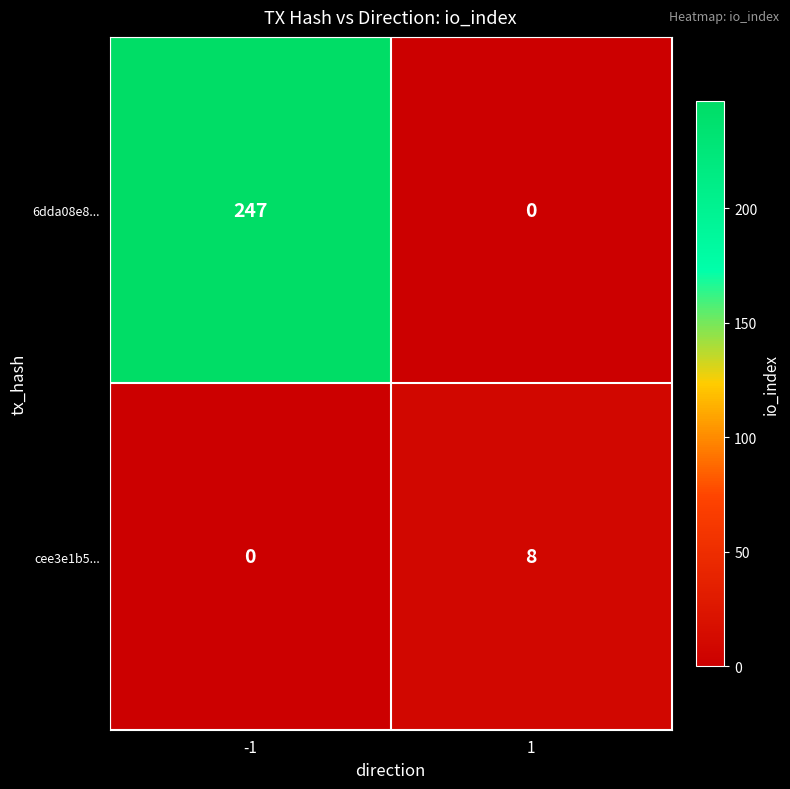

True or false: cee3e1b5... has a value of -5 at -1.

False